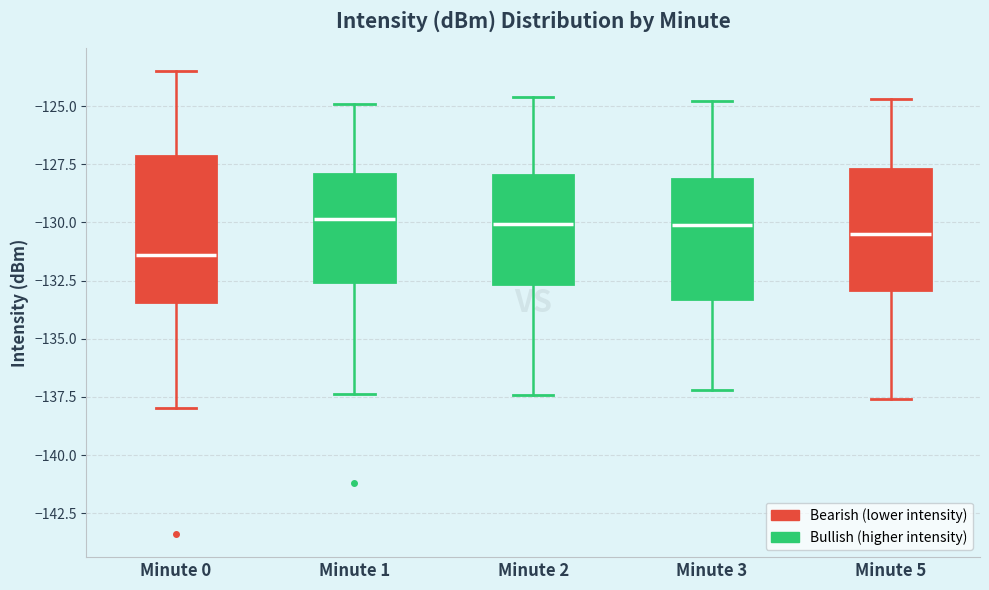

Reading left to right, read every box against the y-axis: the position of its median line, the range the box covers, and the ends of its whiskers. The values are not printed on the chart, so give them approximately, as read against the axis.

Minute 0: median -131.5, box -133.5 to -127.0, whiskers -138.0 to -123.5
Minute 1: median -130.0, box -132.5 to -128.0, whiskers -137.5 to -125.0
Minute 2: median -130.0, box -132.5 to -128.0, whiskers -137.5 to -124.5
Minute 3: median -130.0, box -133.5 to -128.0, whiskers -137.0 to -125.0
Minute 5: median -130.5, box -133.0 to -127.5, whiskers -137.5 to -124.5